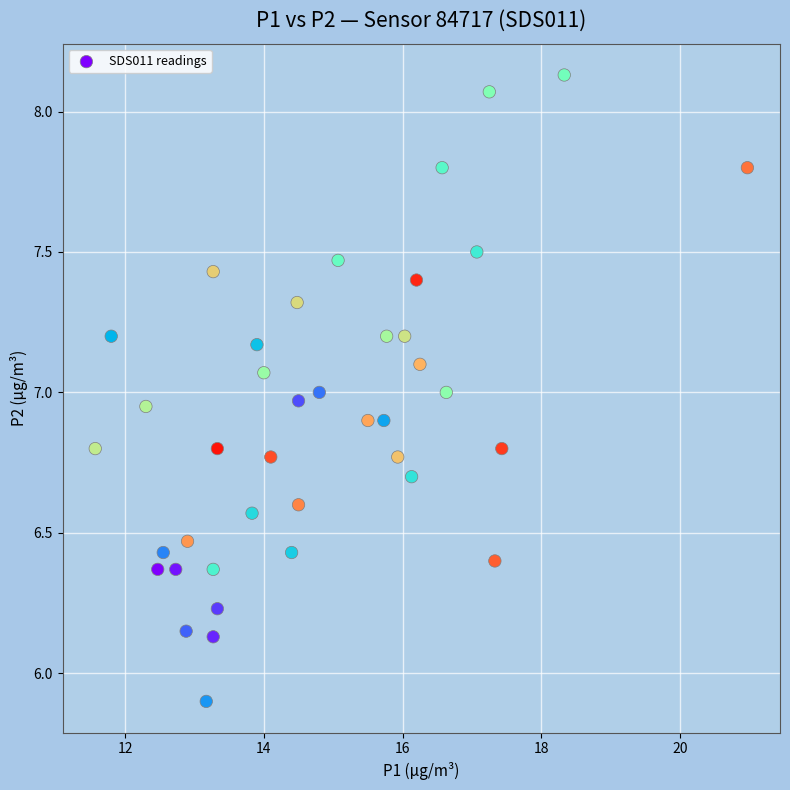

What is the range of X values (max minus min)?

9.4